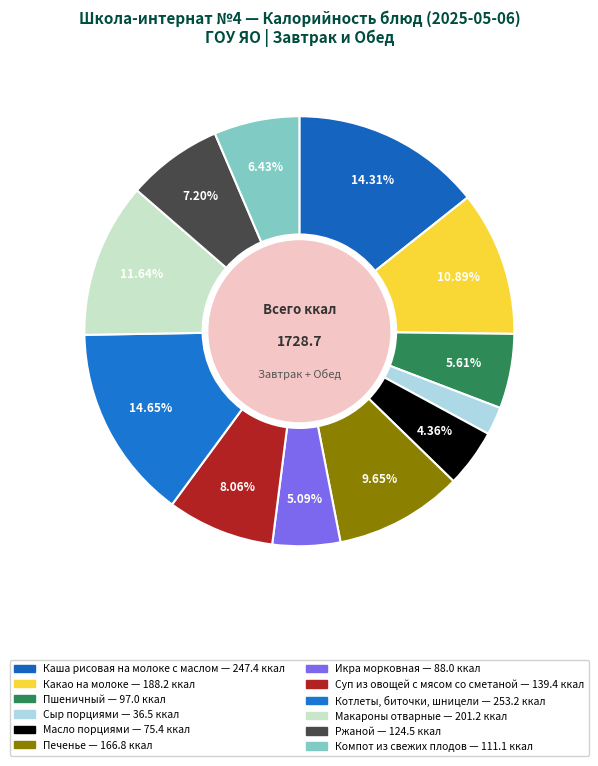

How many slices are in this pie chart?

12